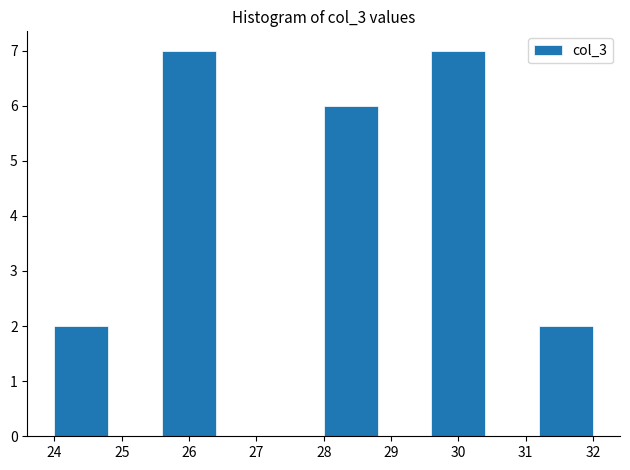

What is the height of the bar covering 29.6 to 30.4 on the x-axis? The values are not printed on the chart, so give them approximately, as read against the axis.

7